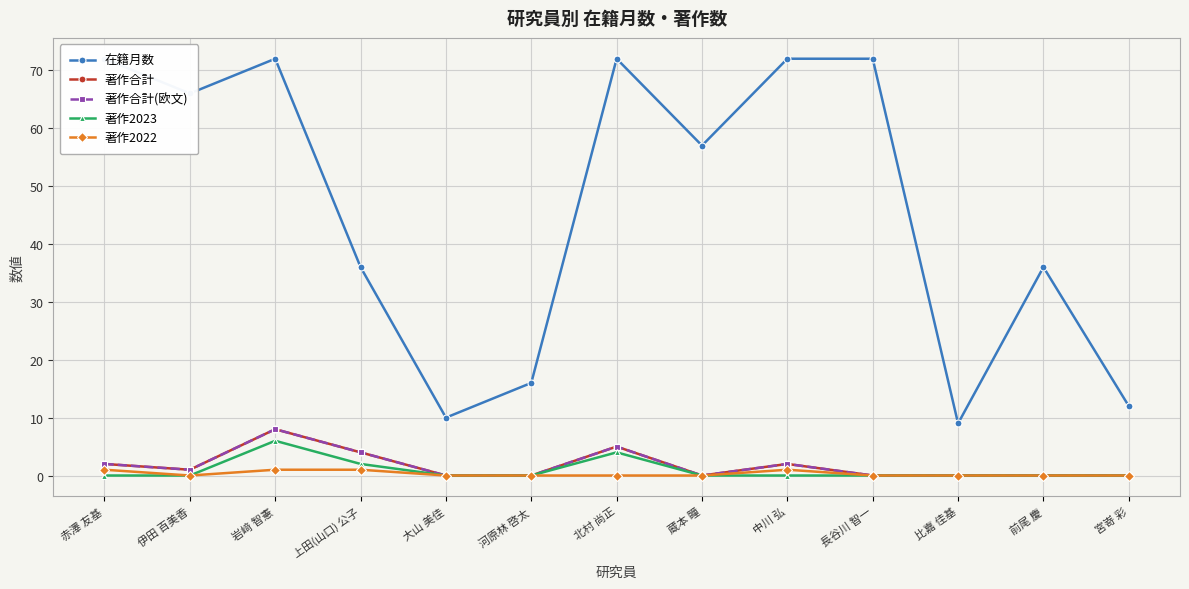

What is the maximum value for 著作2022?

1